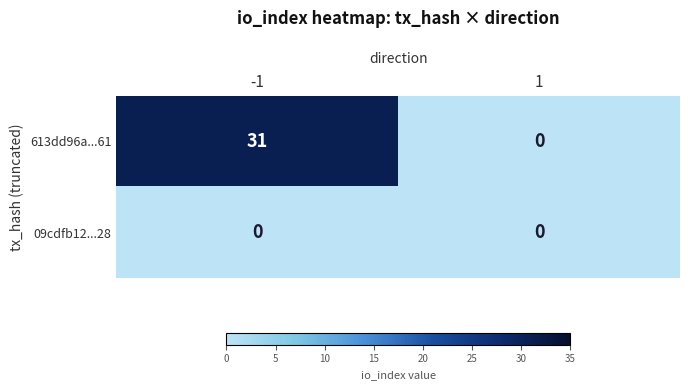

True or false: 613dd96a...61 has a value of 46 at -1.

False